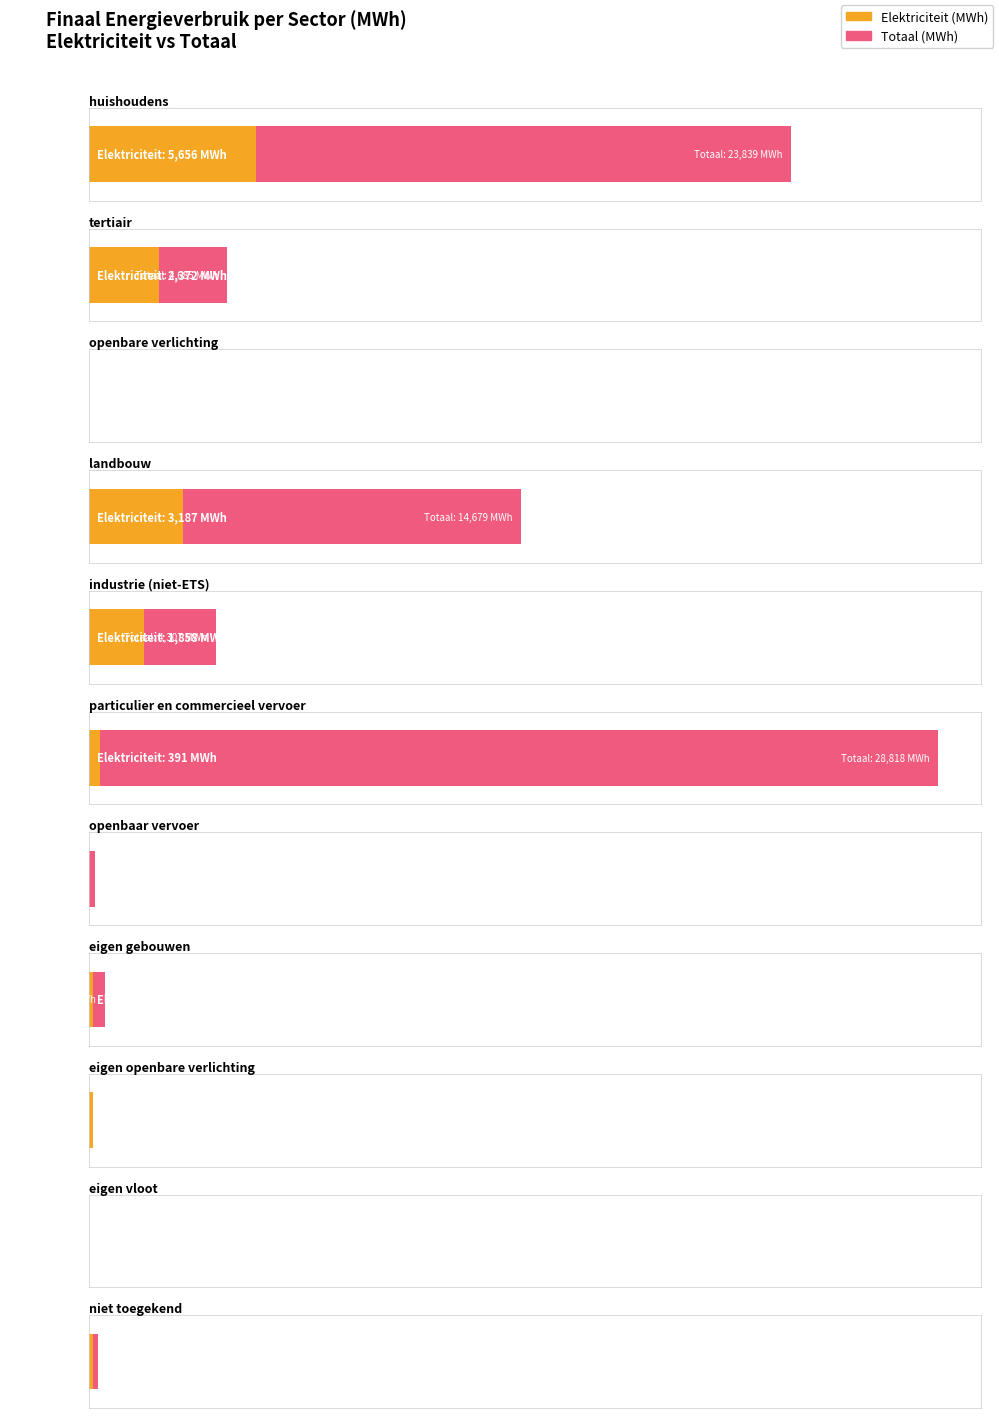

Rank the categories by Totaal value from lowest to highest.

eigen vloot, openbare verlichting, eigen openbare verlichting, openbaar vervoer, niet toegekend, eigen gebouwen, industrie (niet-ETS), tertiair, landbouw, huishoudens, particulier en commercieel vervoer